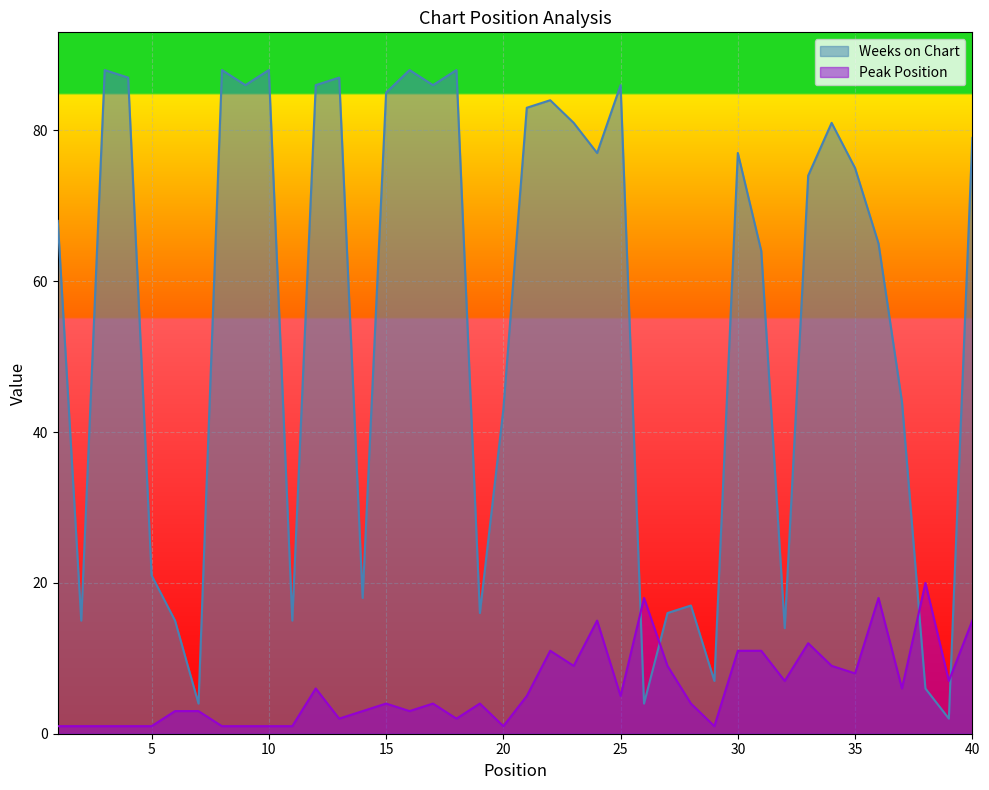

What is the average value of the Peak Position series?

6